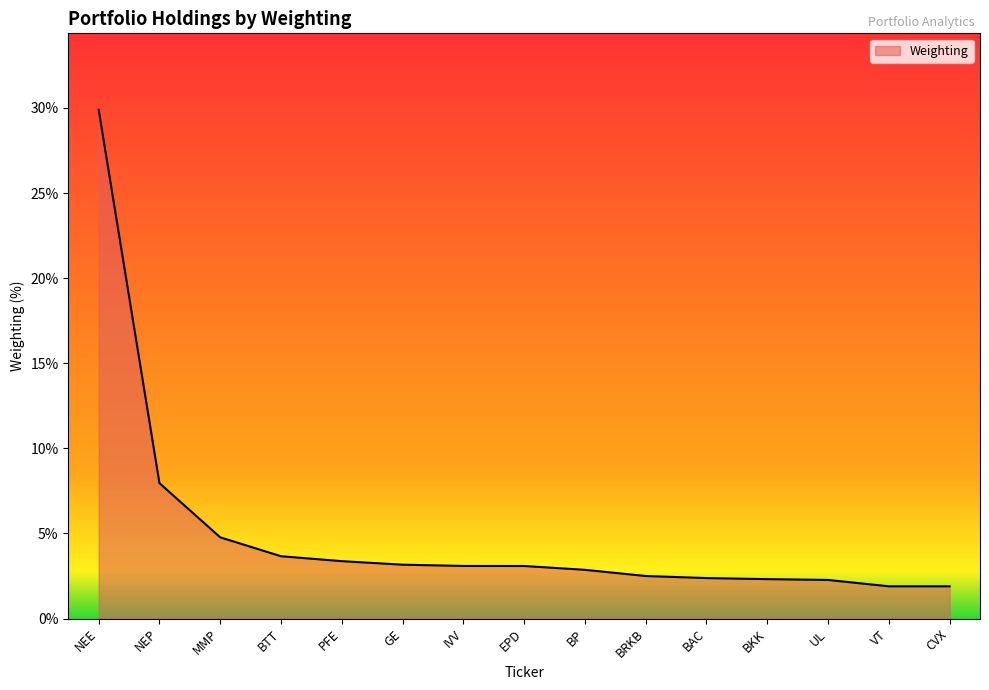

Approximately how many times larger is the value at IVV compared to PFE?

0.9